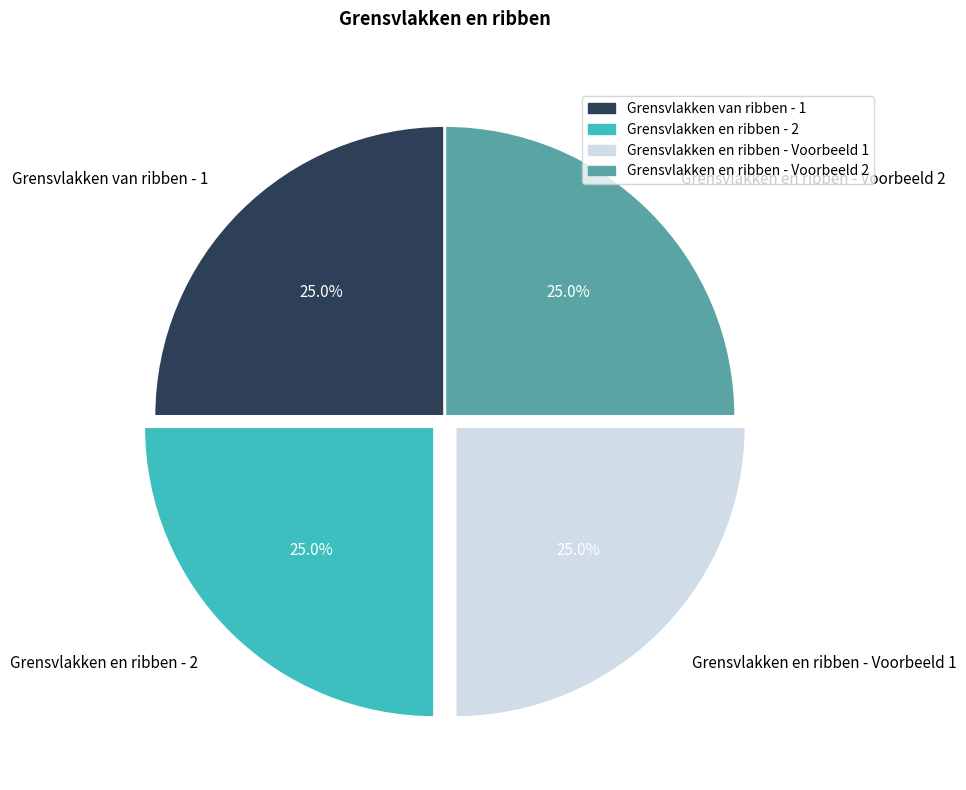

Is there a majority slice in this chart?

No